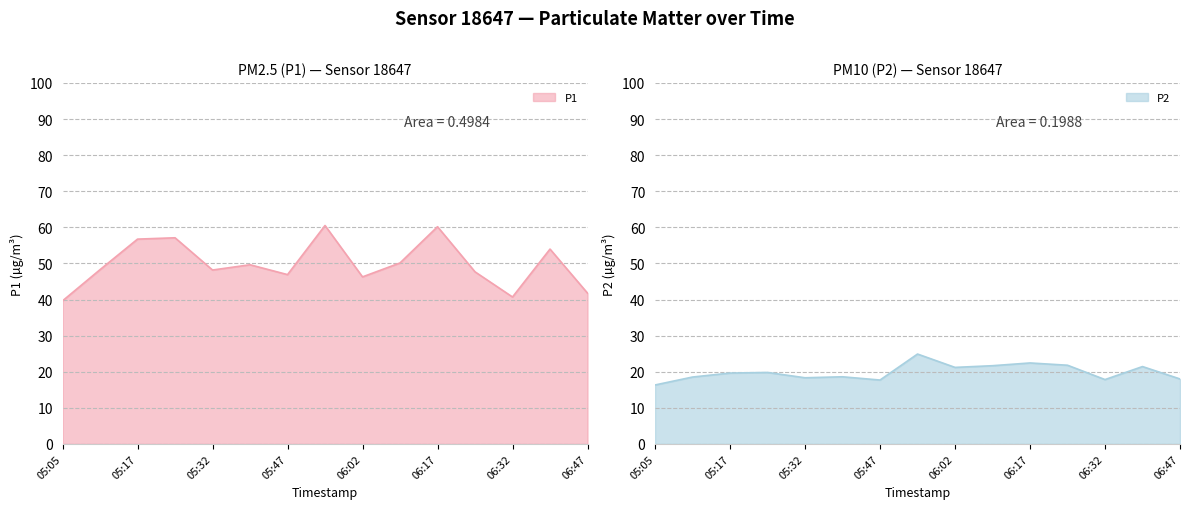

What is the value of the P1 point at the 4th from the left?

57.1